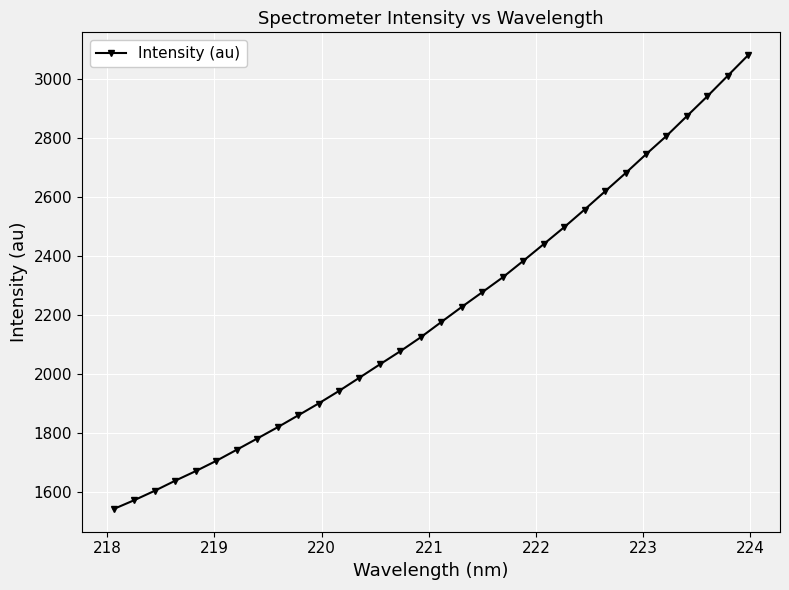

What is the minimum value shown in the chart?

1542.1